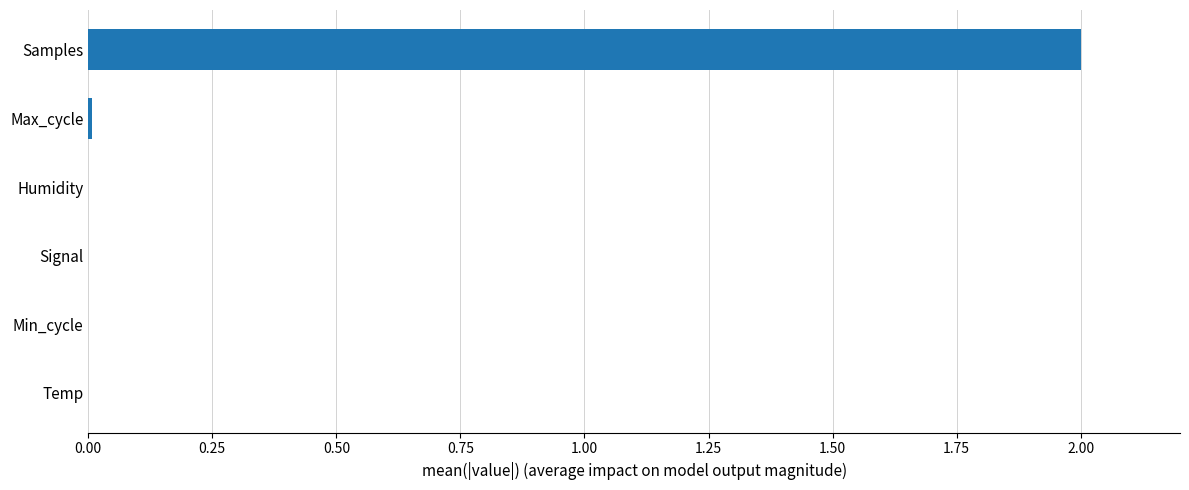

Which category has the highest value across all series?

Samples